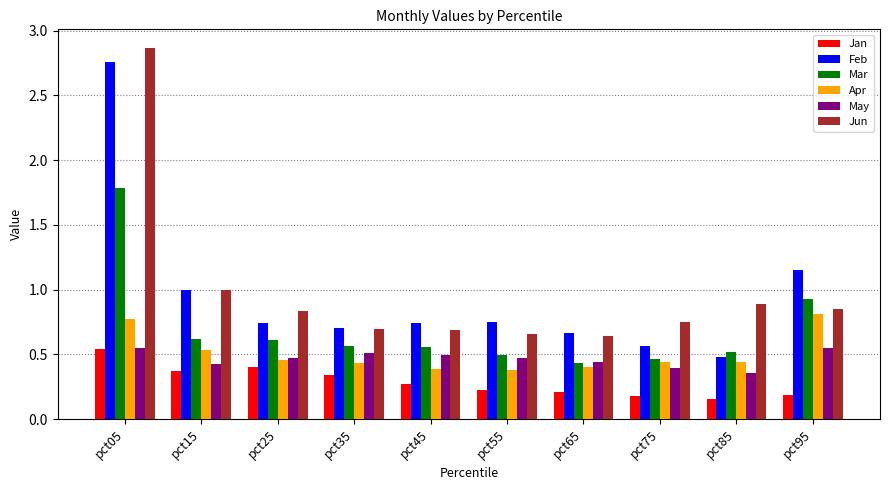

Is it true that Mar equals 0.6 at pct35?

True